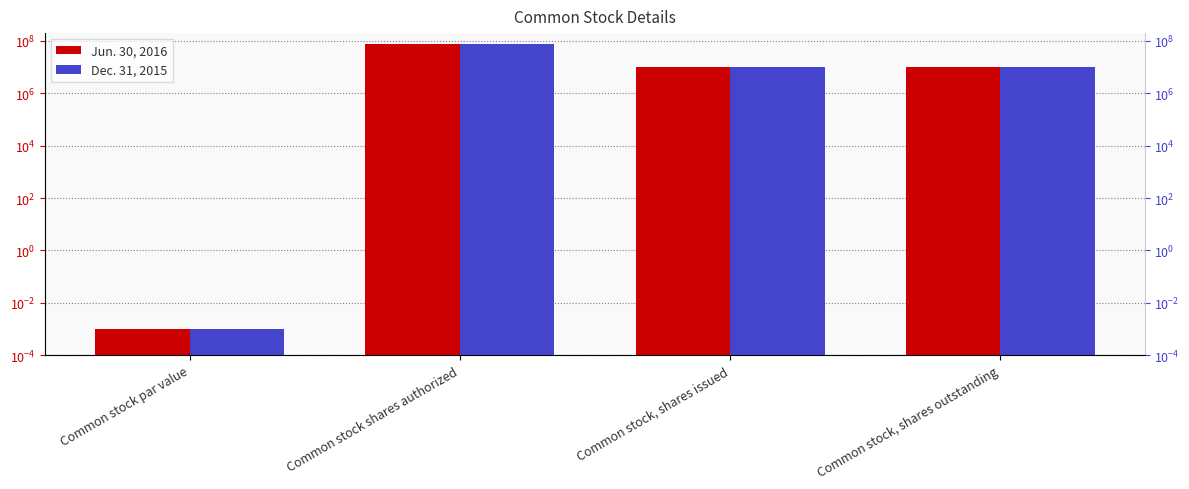

Rank the series by their maximum value, from highest to lowest.

Jun. 30, 2016, Dec. 31, 2015